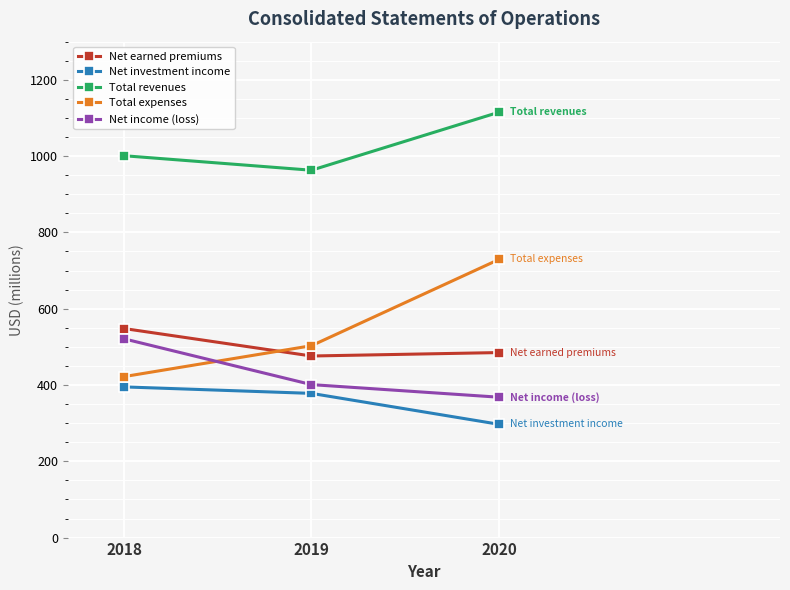

What is the difference between the maximum and minimum values in the Net investment income series?

98